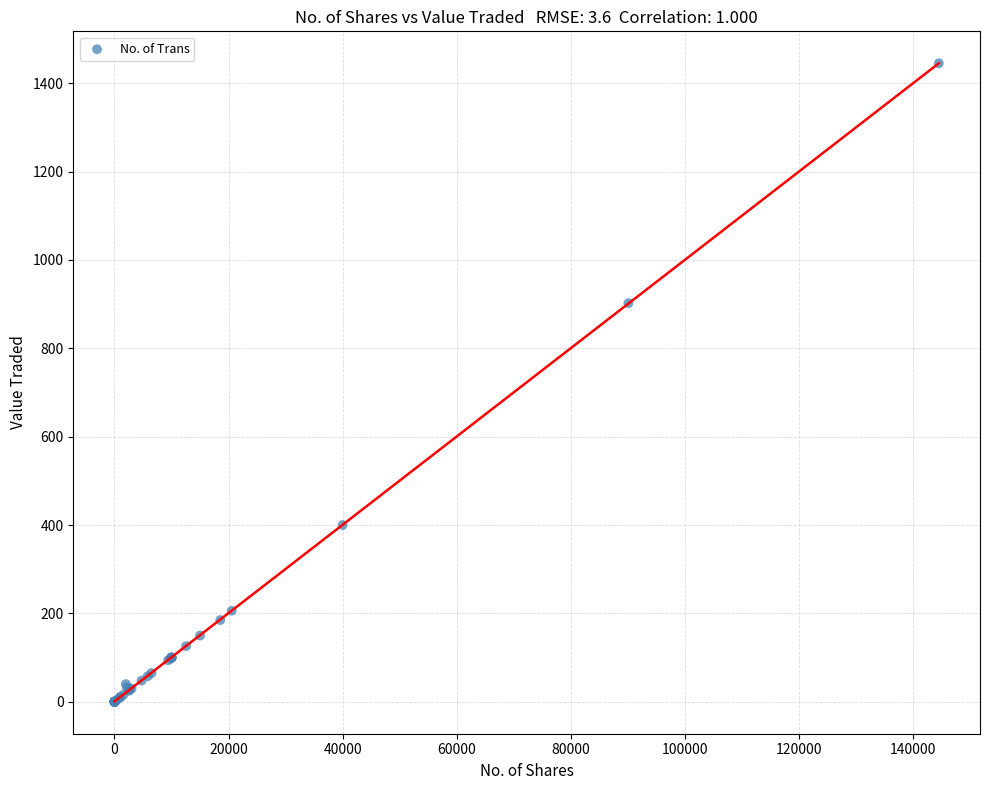

What Y value in the scatter plot is closest to 722?

902